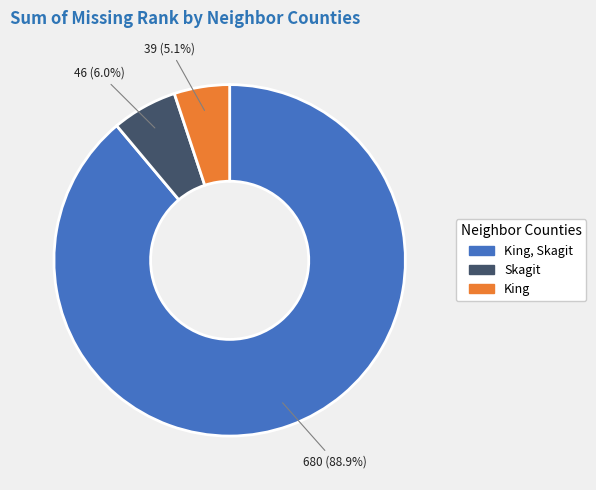

Is there a majority slice in this chart?

Yes